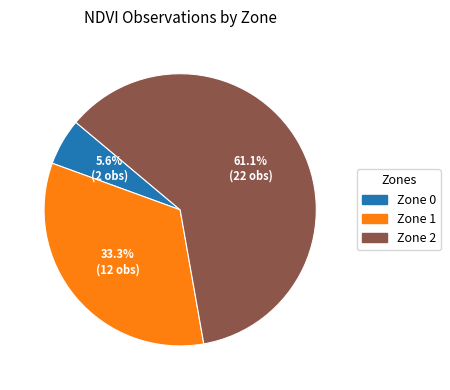

What is the smallest slice in the pie chart?

Zone 0